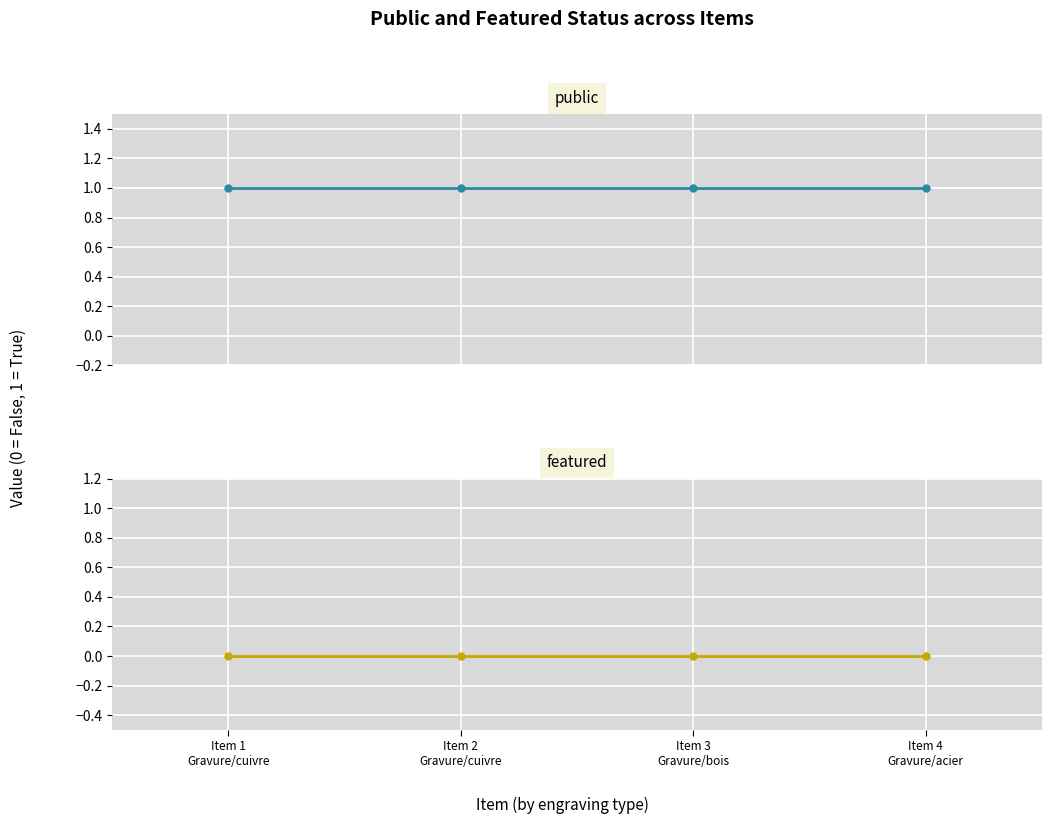

Rank the categories by public value from lowest to highest.

Item 1
Gravure/cuivre, Item 2
Gravure/cuivre, Item 3
Gravure/bois, Item 4
Gravure/acier